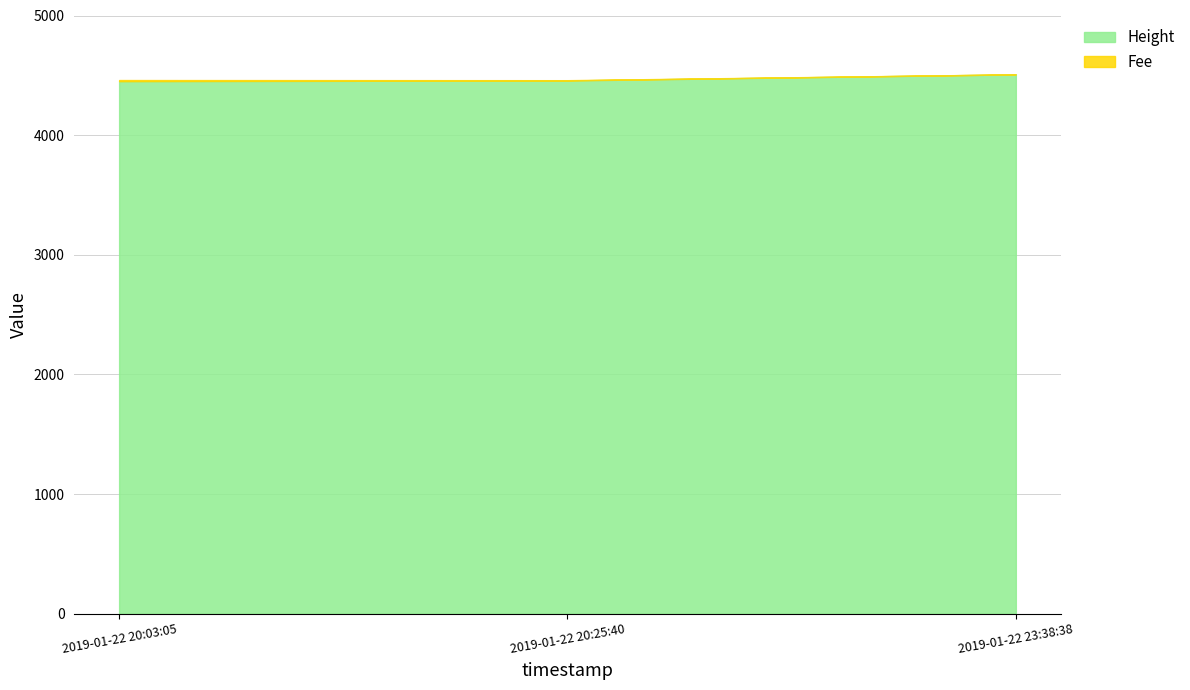

What is the ratio of the value at 2019-01-22 20:03:05 to the value at 2019-01-22 23:38:38?

1.0